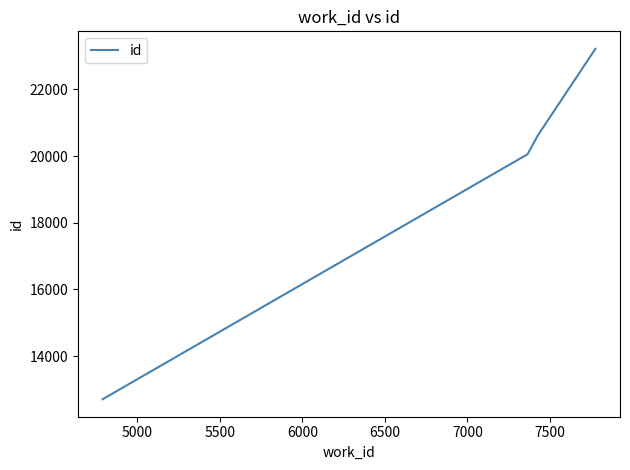

Does the chart have visible grid lines?

No